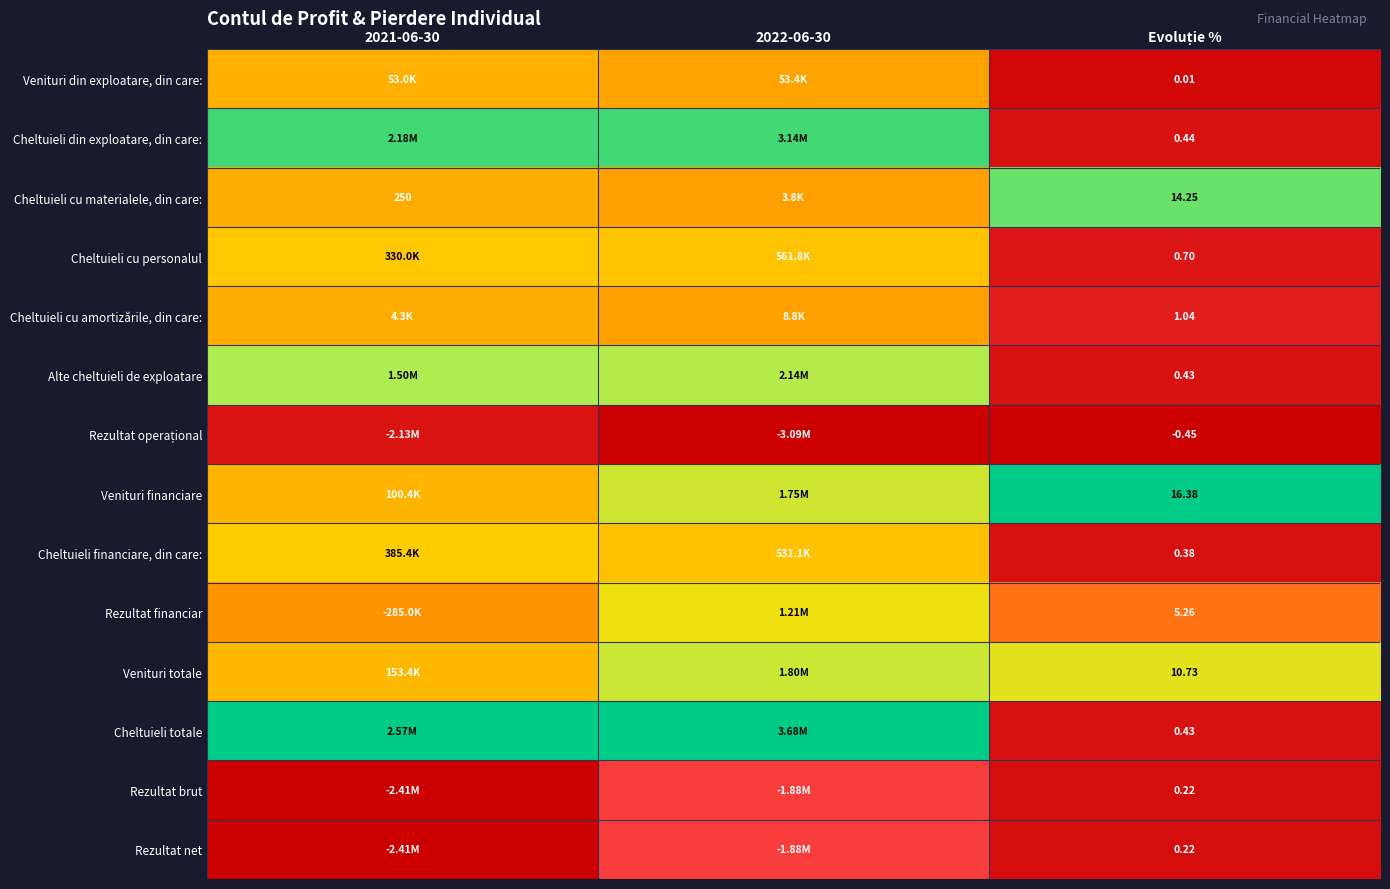

At which category does the chart reach its minimum across all series?

2022-06-30